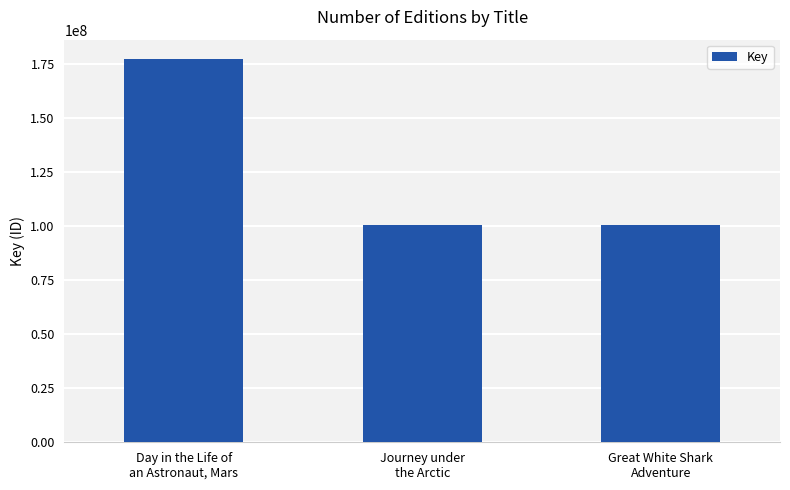

What position from the left is Journey under
the Arctic?

2